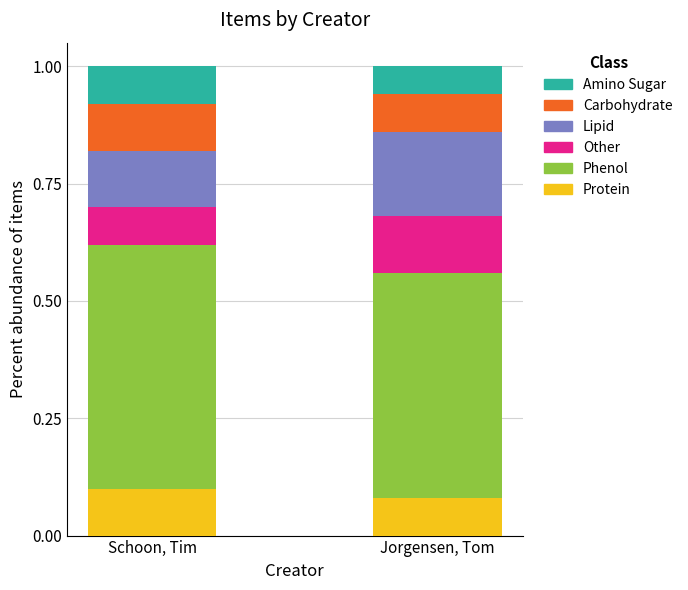

List the labels in order of Protein value, largest first.

Schoon, Tim, Jorgensen, Tom